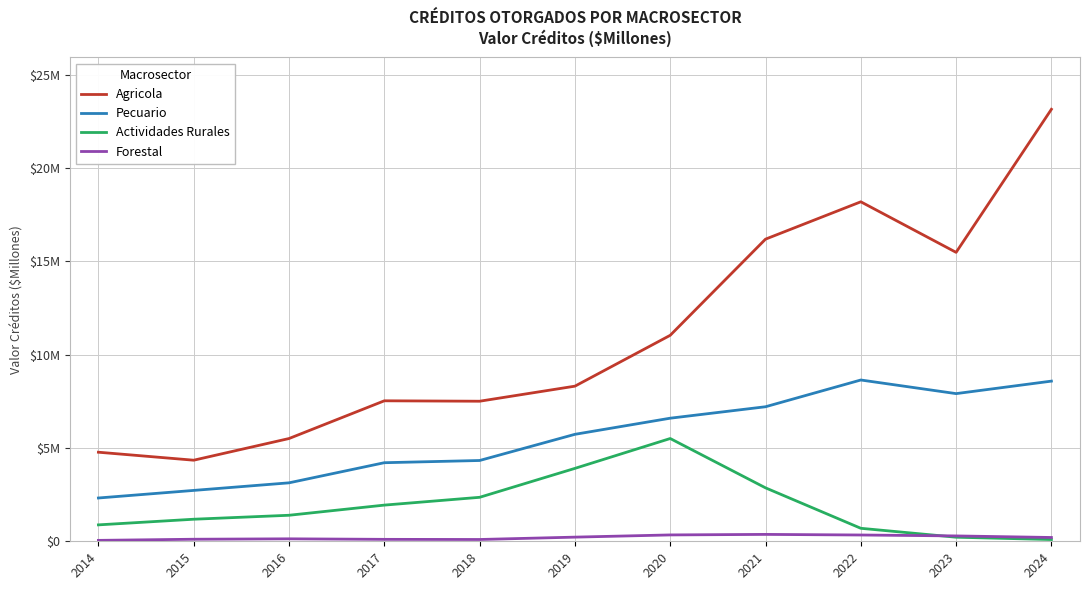

Does the chart display data point markers on the line(s)?

No